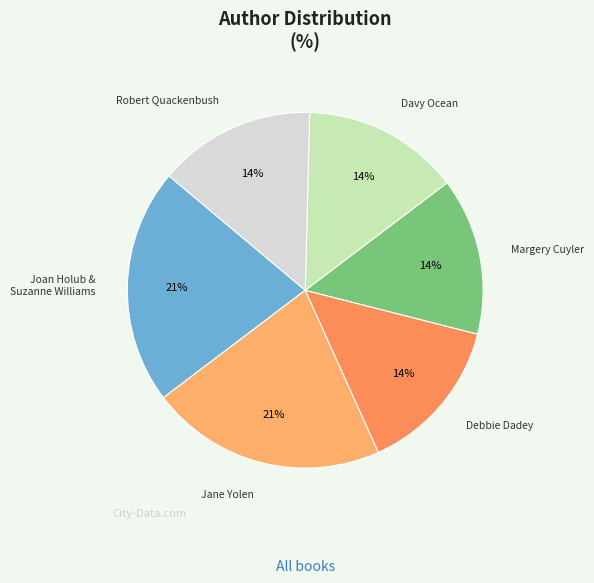

Count the number of slices in the pie.

6